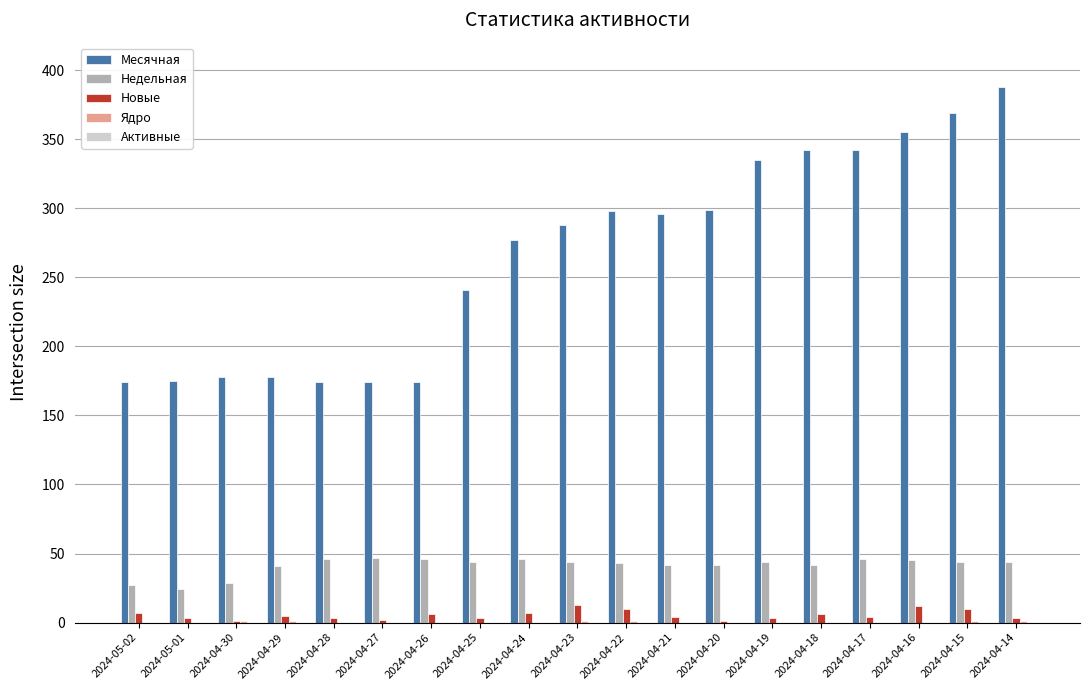

Which series has the largest total across all categories?

Месячная